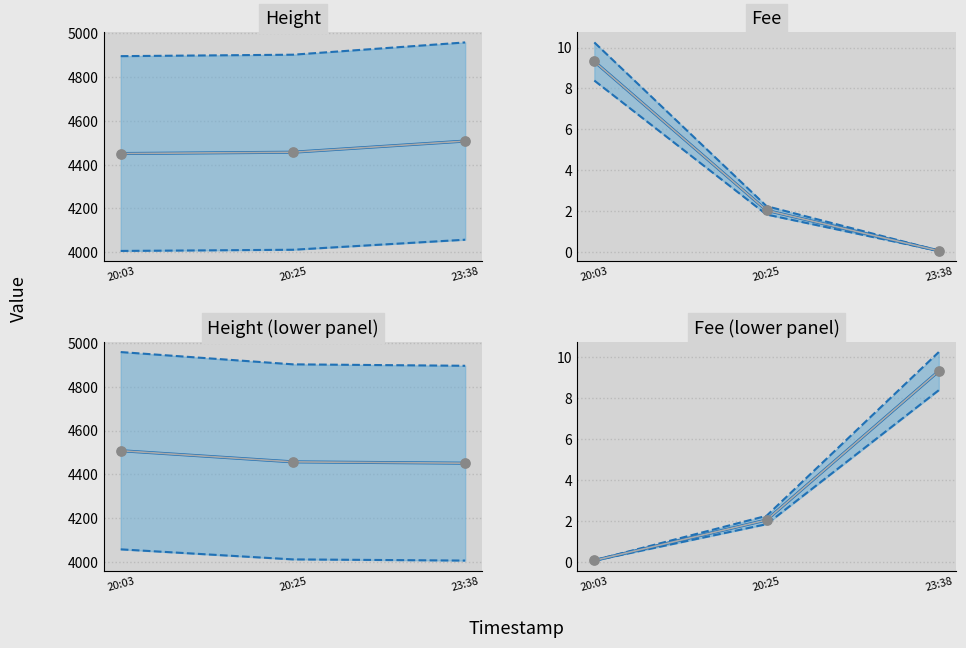

What are all the series names shown in the legend?

Height, Fee